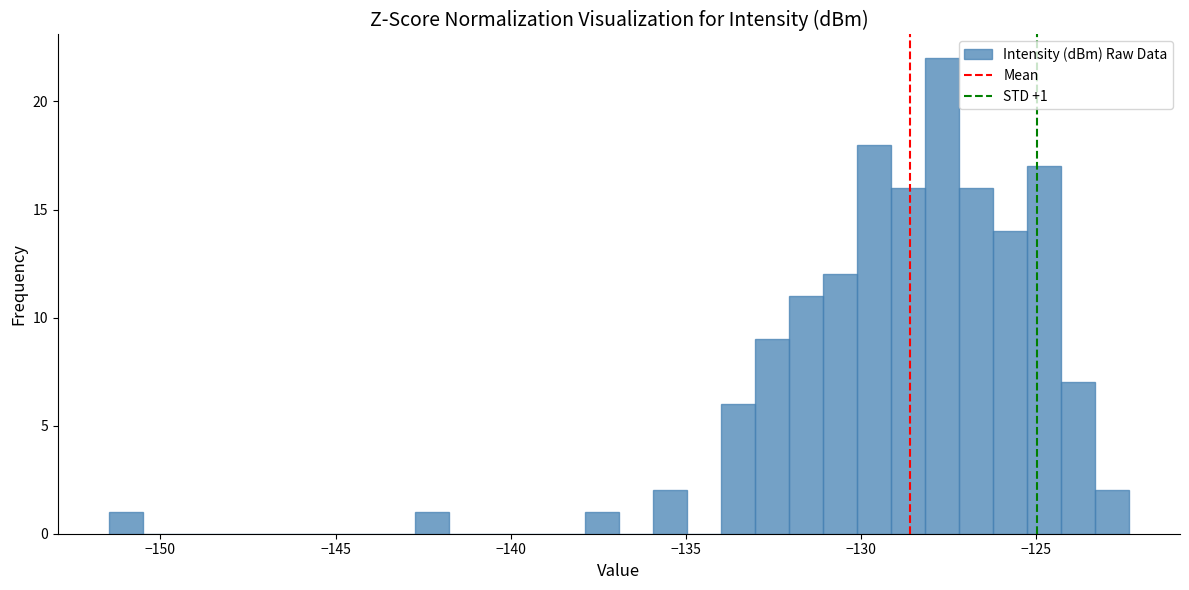

Around what value on the x-axis is the tallest bar? Give the approximate position of its centre, as read against the axis.

-127.5